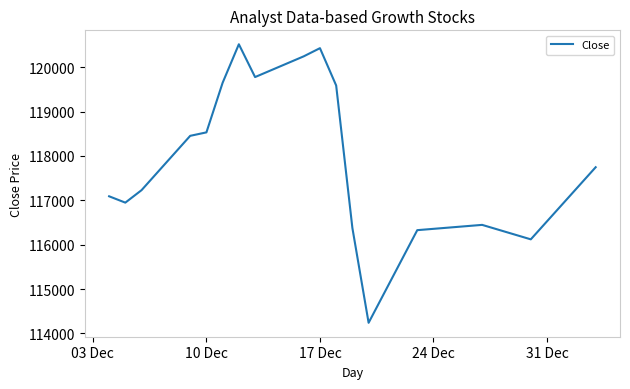

Reading left to right, list all the values displayed in this chart.

117090	116947	117228	118452	118530	119648	120515	119776	120243	120427	119586	116376	114240	116327	116446	116120	117745